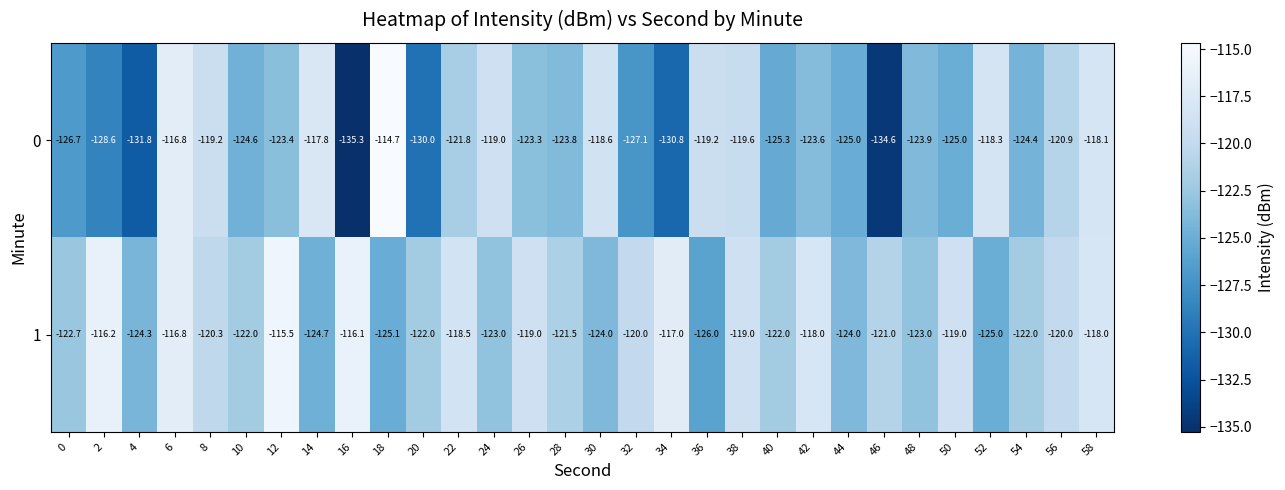

What is the total value across all series at 32?

-247.1